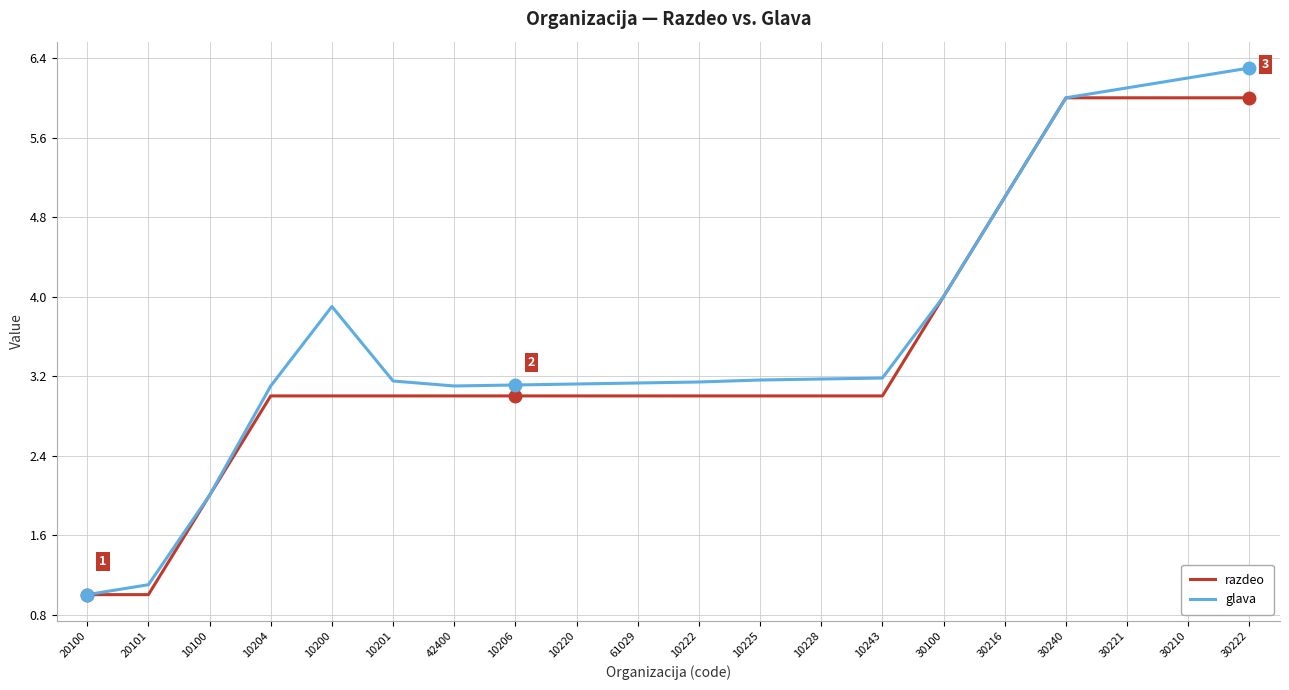

Is it true that razdeo equals 3.6 at 30221?

False